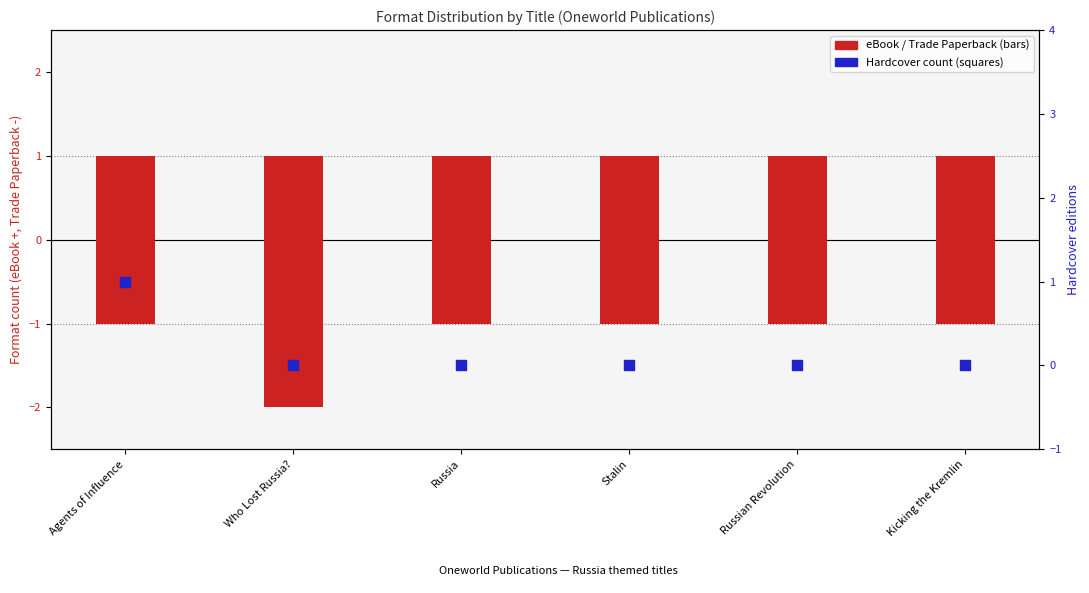

Which series has the largest Y range (max minus min)?

Trade Paperback count